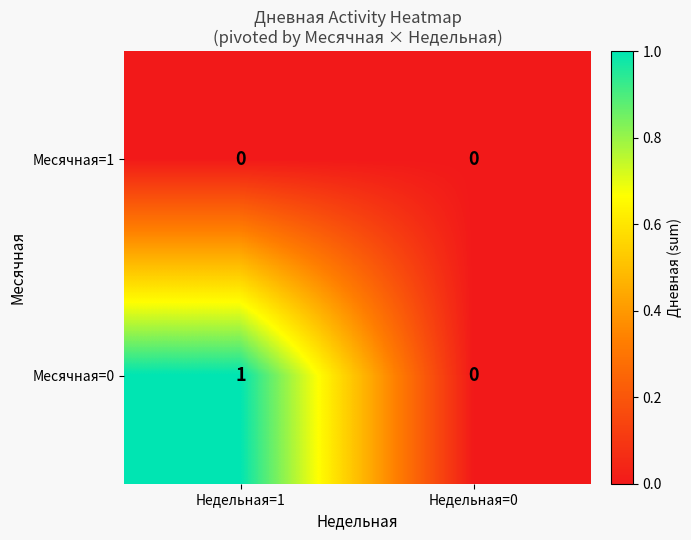

Which series has the largest total across all categories?

Месячная=0